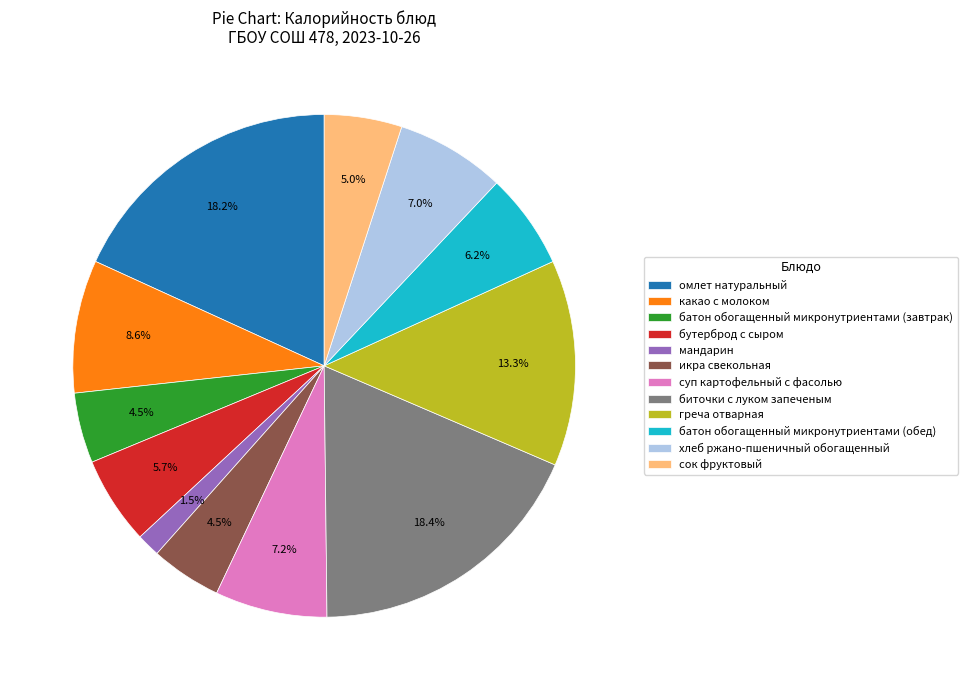

Which slice is the smallest?

мандарин